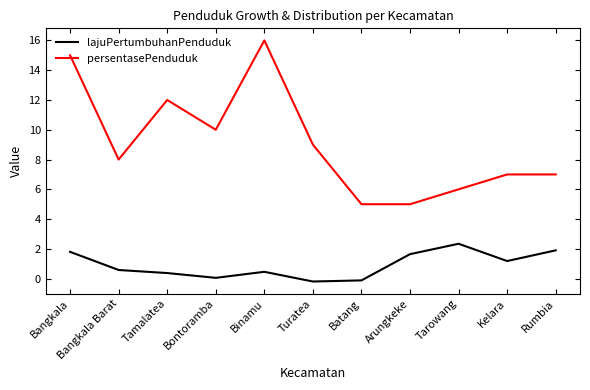

True or false: persentasePenduduk and lajuPertumbuhanPenduduk intersect in this chart.

False